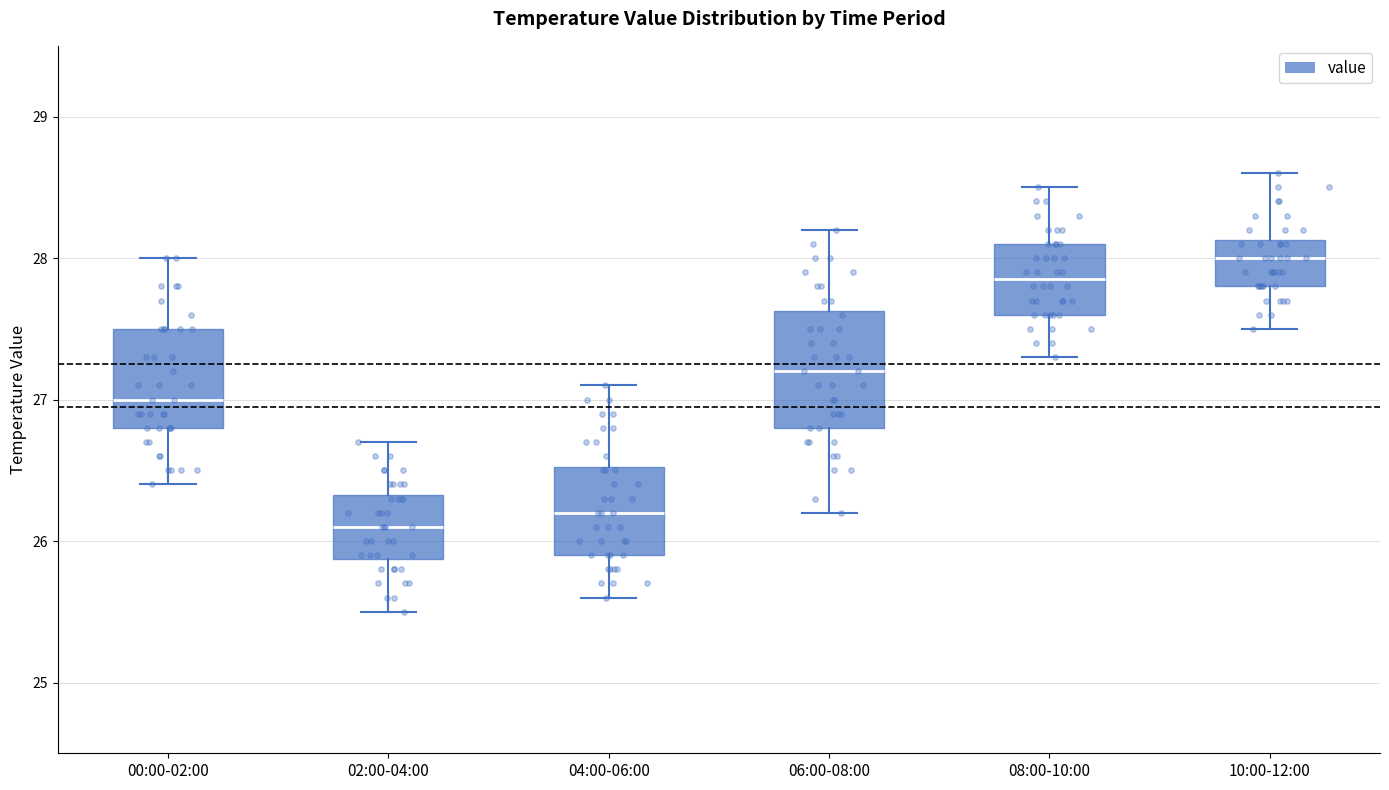

Which box's median line is the highest?

10:00-12:00